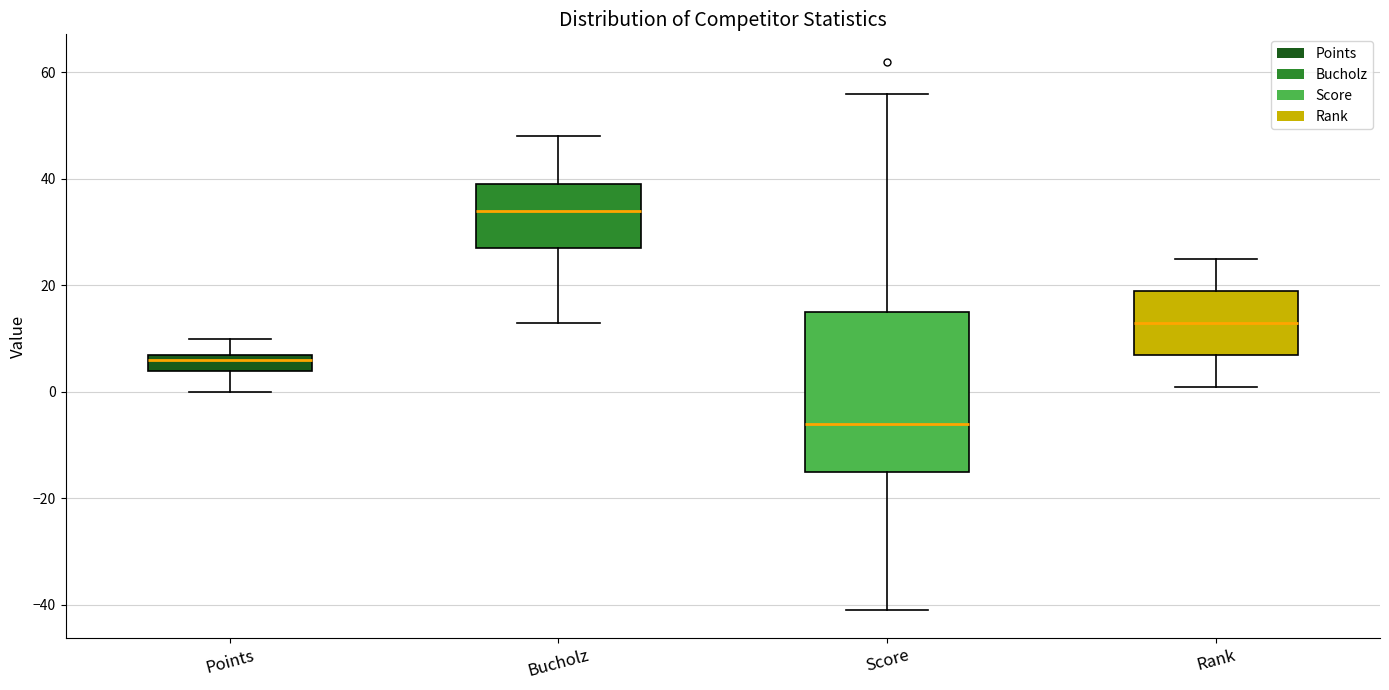

Comparing the boxes themselves (not the whiskers), which one is the tallest?

Score